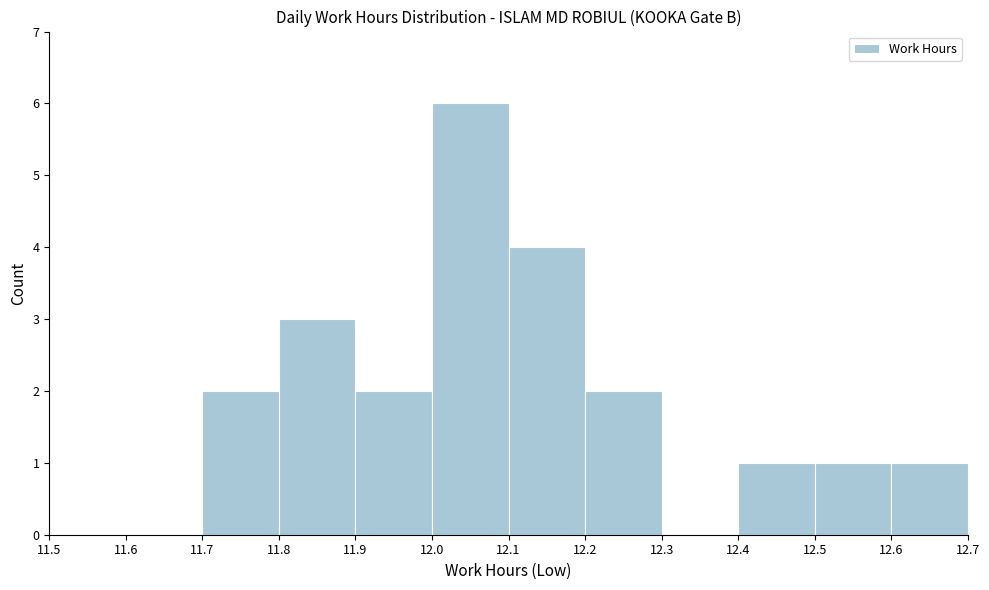

Which range on the x-axis has the tallest bar?

12.0 to 12.1